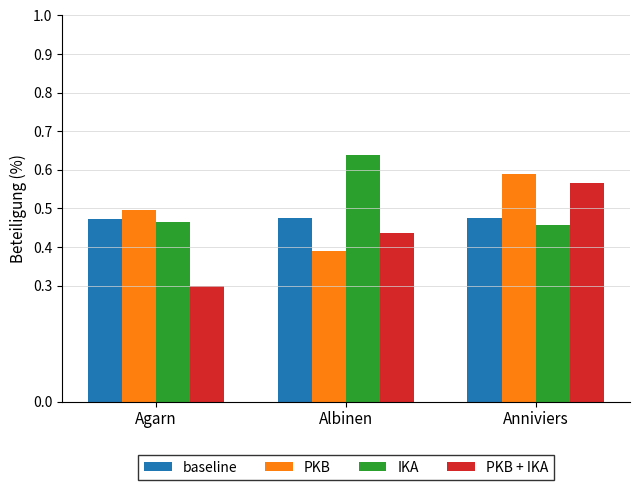

What is the minimum value for IKA?

45.9